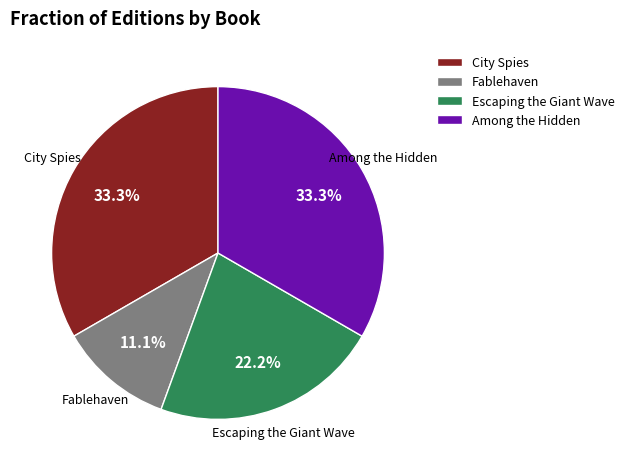

Does Fablehaven account for over 50% of the chart?

No